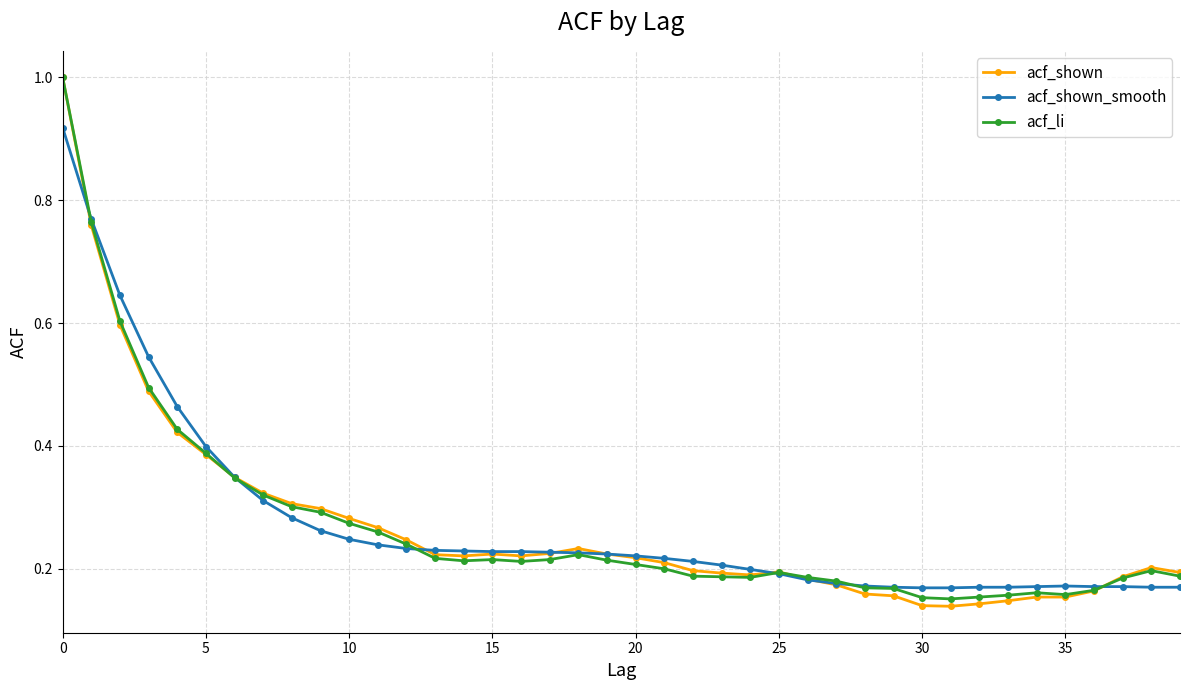

At how many categories does at least one series exceed 0?

40